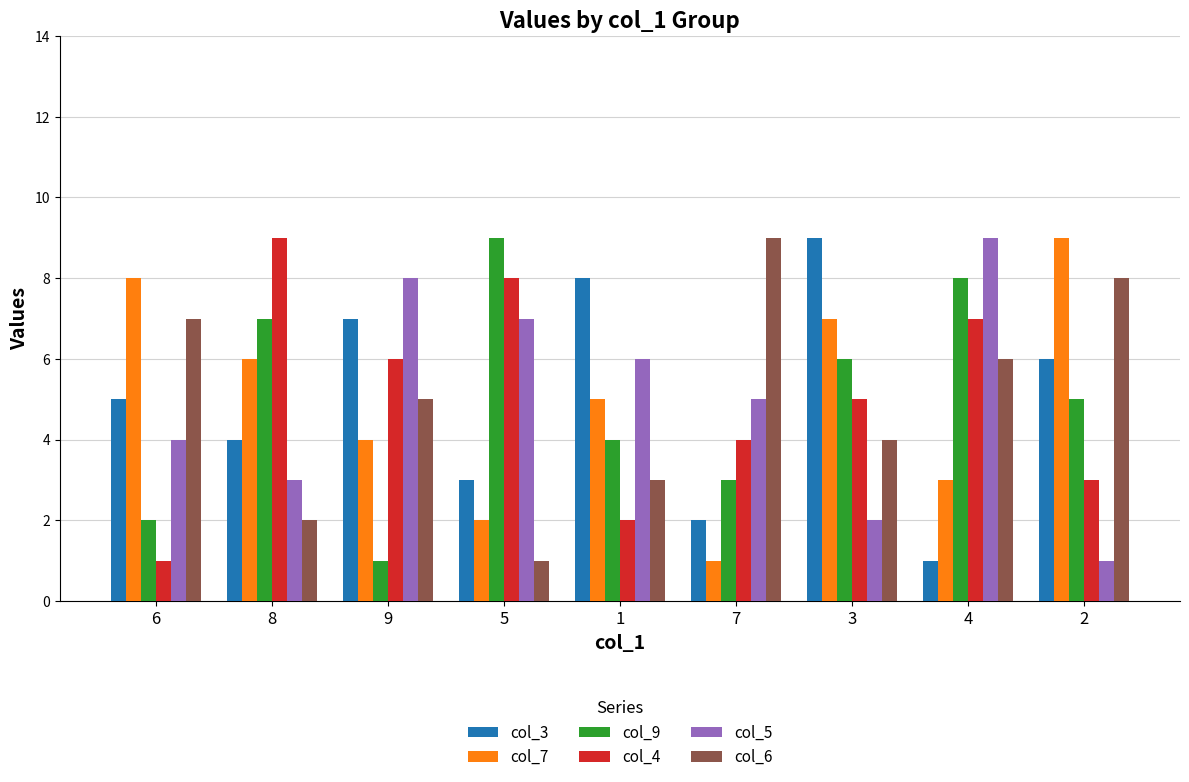

What is the difference between the col_6 values at 7 and 1?

6